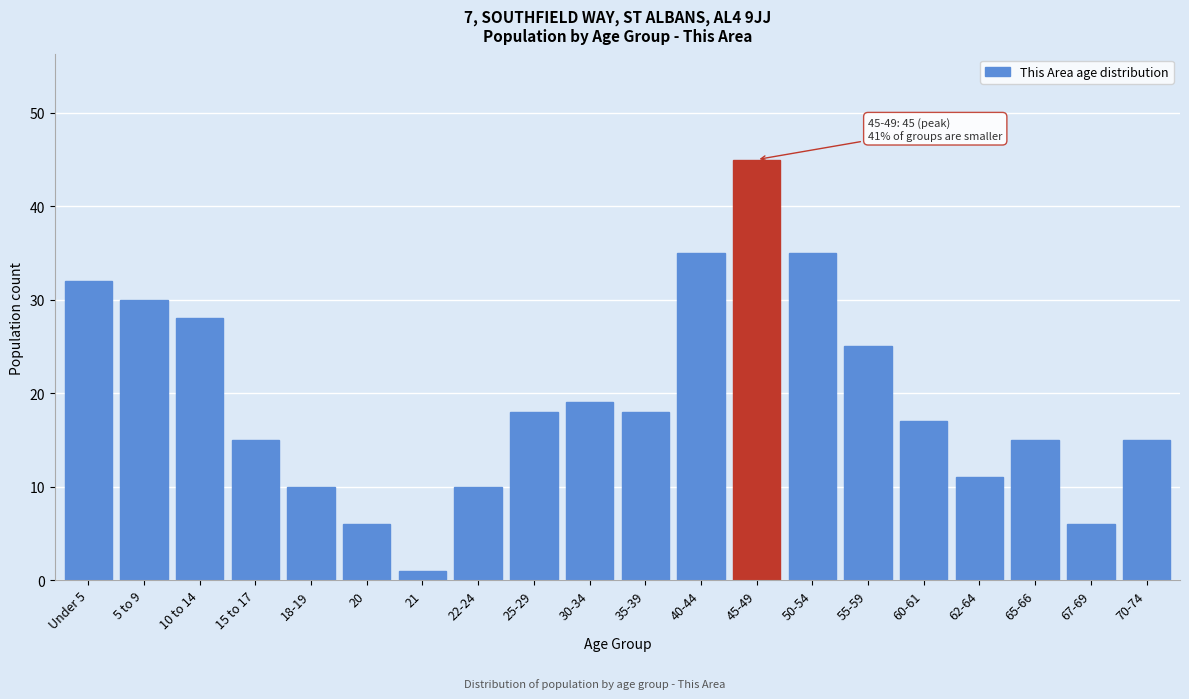

Reading right to left, transcribe all the data shown in this chart.

70-74=15	67-69=6	65-66=15	62-64=11	60-61=17	55-59=25	50-54=35	45-49=45	40-44=35	35-39=18	30-34=19	25-29=18	22-24=10	21=1	20=6	18-19=10	15 to 17=15	10 to 14=28	5 to 9=30	Under 5=32